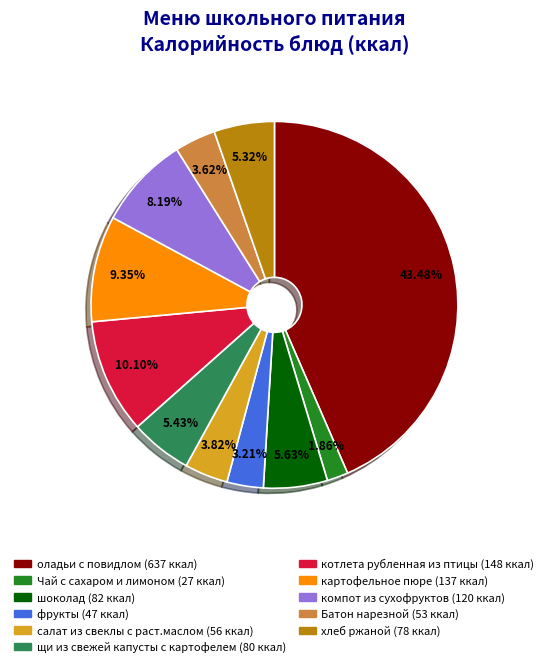

What is the ratio of the value at котлета рубленная из птицы to the value at картофельное пюре?

1.1